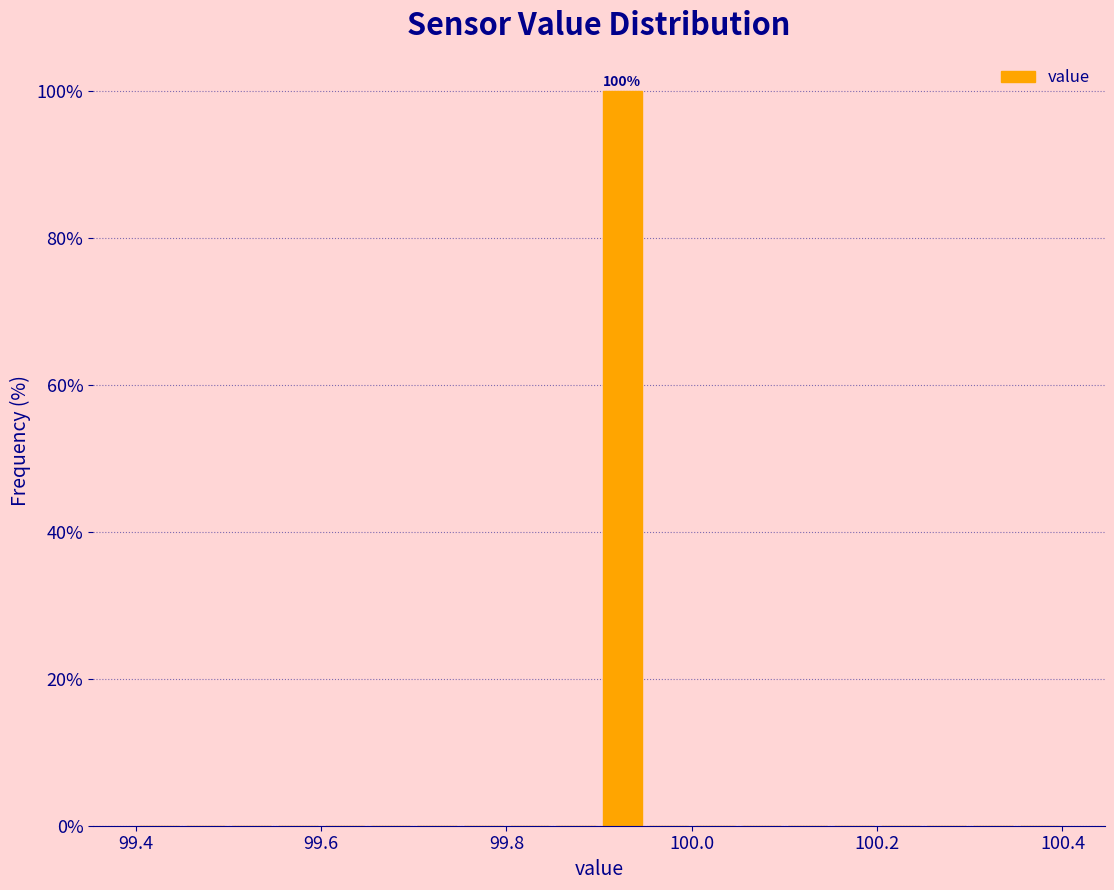

Around what value on the x-axis is the tallest bar? Give the approximate position of its centre, as read against the axis.

99.92